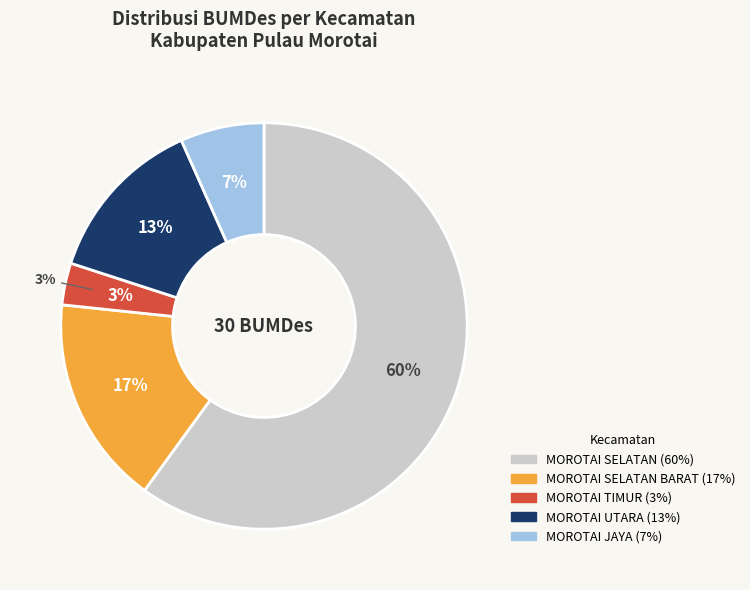

Rank the categories by value from lowest to highest.

MOROTAI TIMUR, MOROTAI JAYA, MOROTAI UTARA, MOROTAI SELATAN BARAT, MOROTAI SELATAN